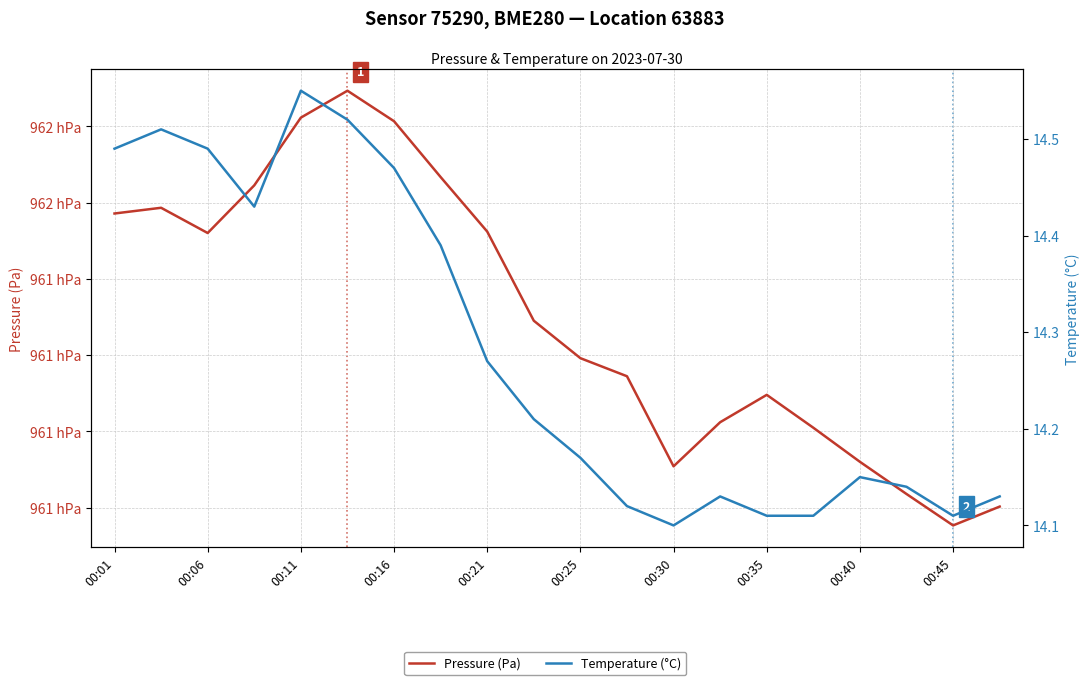

What are all the series names shown in the legend?

Pressure (Pa), Temperature (°C)